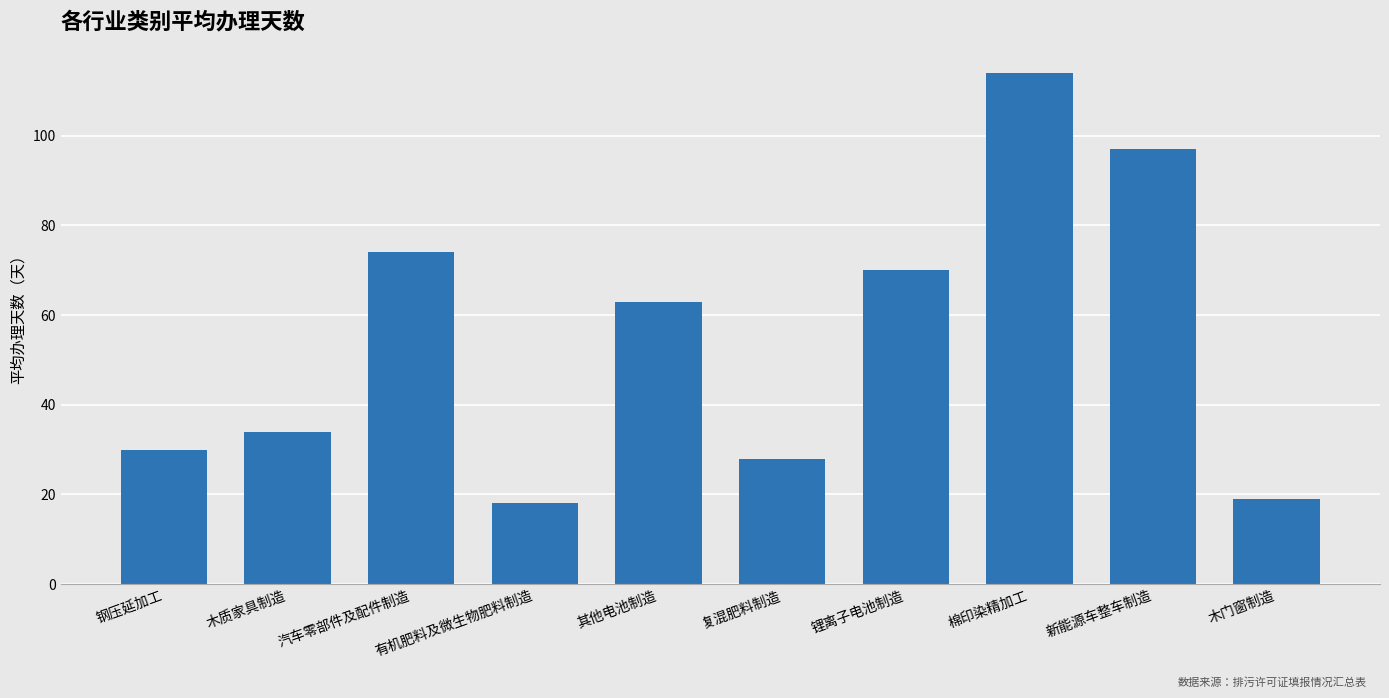

Count the number of categories in the chart.

10